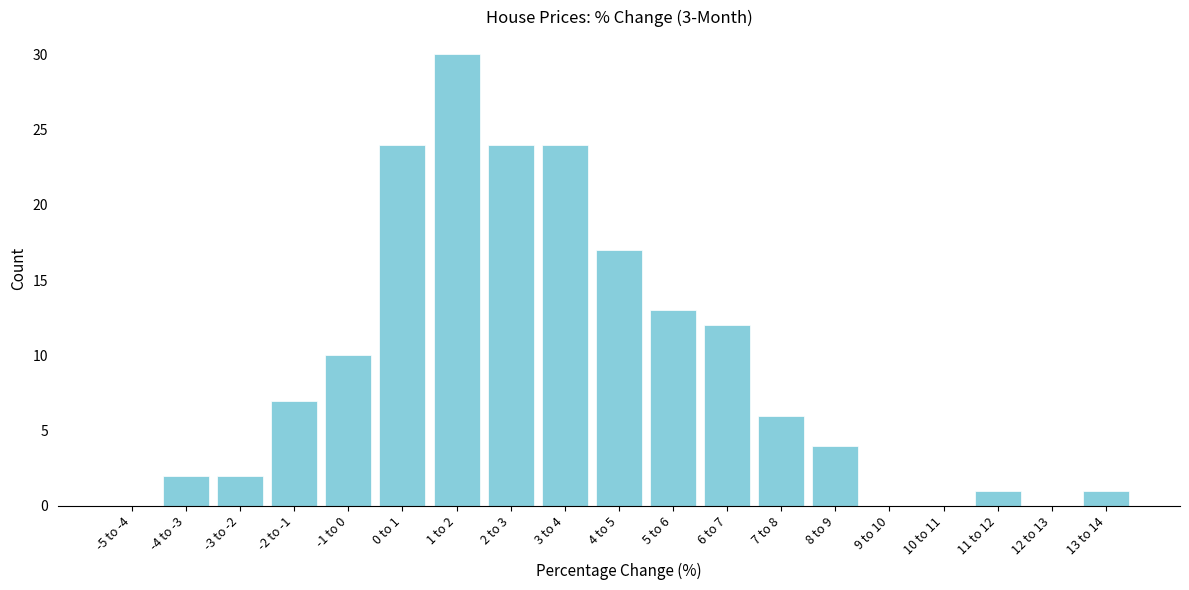

Reading right to left, what are all the values shown in this chart?

13 to 14=1	12 to 13=0	11 to 12=1	10 to 11=0	9 to 10=0	8 to 9=4	7 to 8=6	6 to 7=12	5 to 6=13	4 to 5=17	3 to 4=24	2 to 3=24	1 to 2=30	0 to 1=24	-1 to 0=10	-2 to -1=7	-3 to -2=2	-4 to -3=2	-5 to -4=0